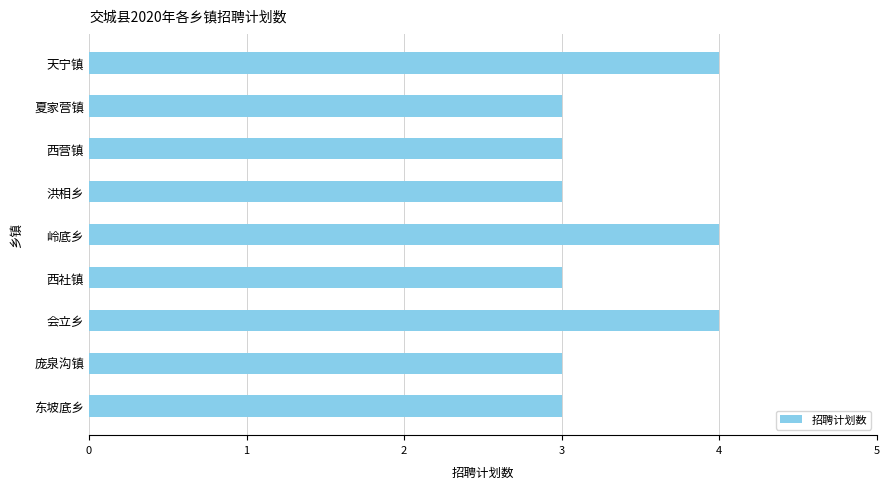

What is the approximate value at 庞泉沟镇?

3